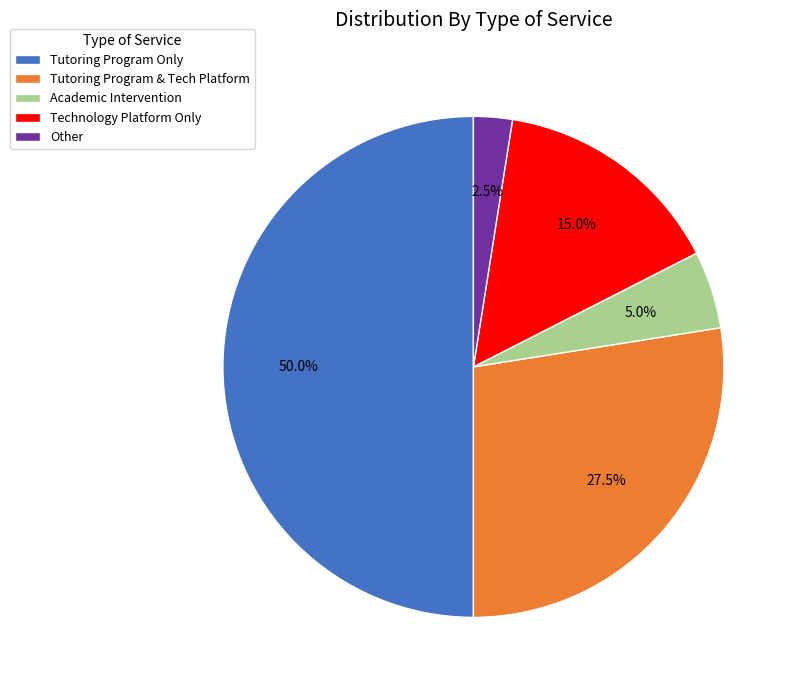

Which slice is the largest?

Tutoring Program Only